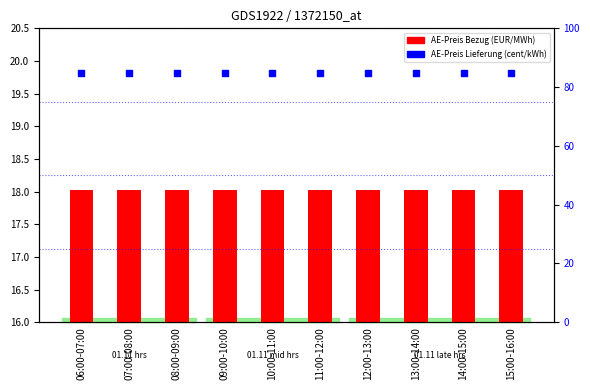

At which category is the sum across all series the highest?

06:00-07:00